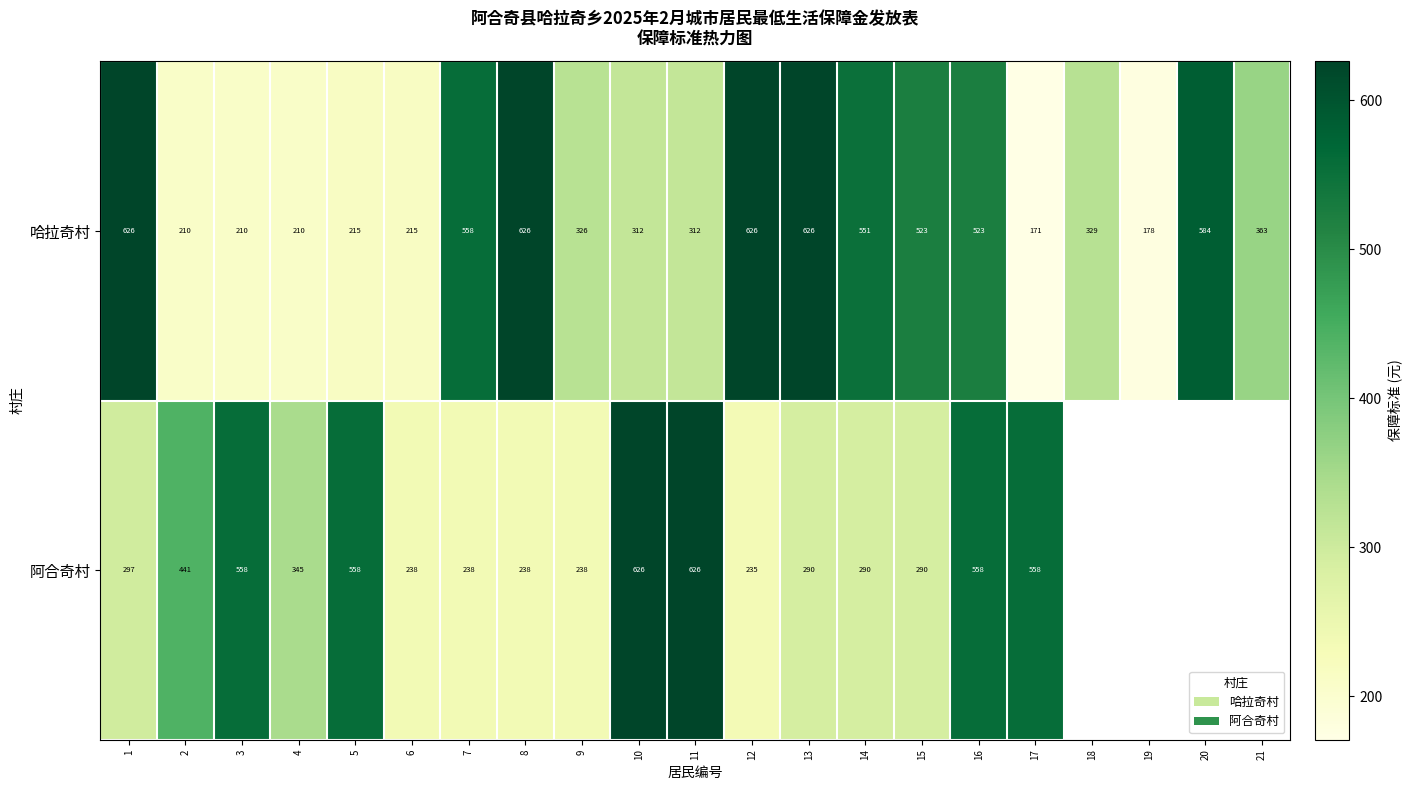

True or false: 哈拉奇村 has a value of 521.8 at 10.

False